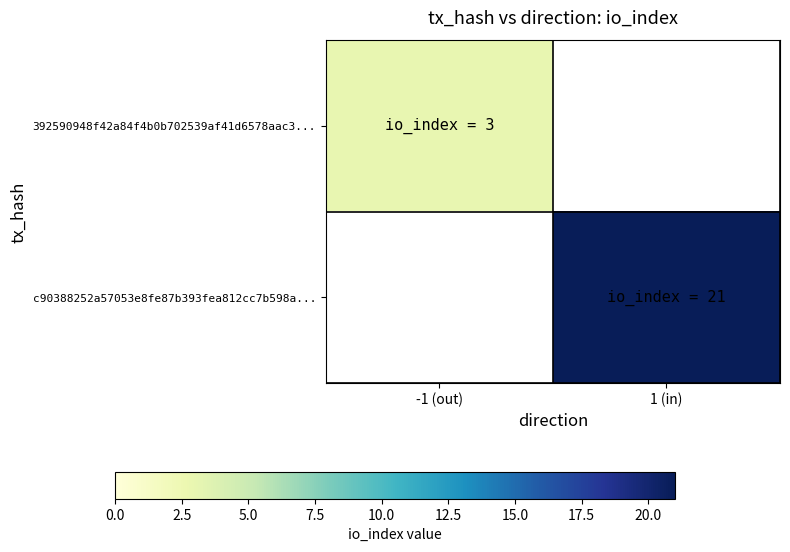

Rank the series at 1 (in) from highest to lowest value.

392590948f42a84f4b0b702539af41d6578aac3..., c90388252a57053e8fe87b393fea812cc7b598a...